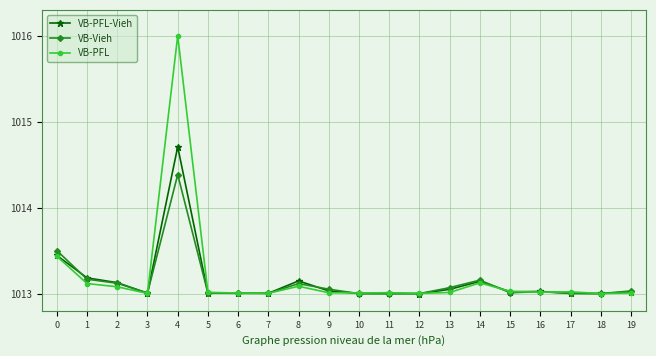

True or false: VB-PFL-Vieh has more than 0 interior local peaks.

True